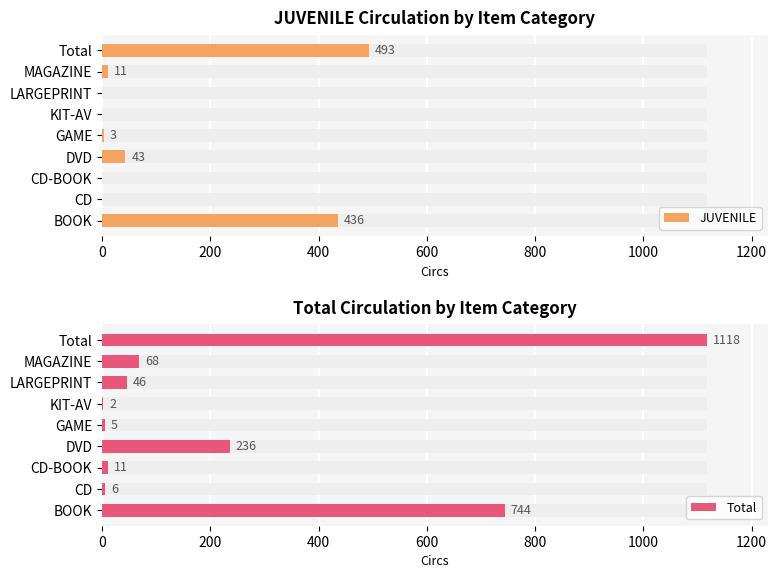

Which series has the largest total across all categories?

Total